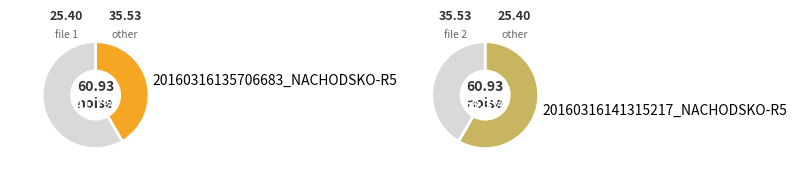

Between 20160316135706683_NACHODSKO-R5 and 20160316141315217_NACHODSKO-R5, which is larger?

20160316141315217_NACHODSKO-R5